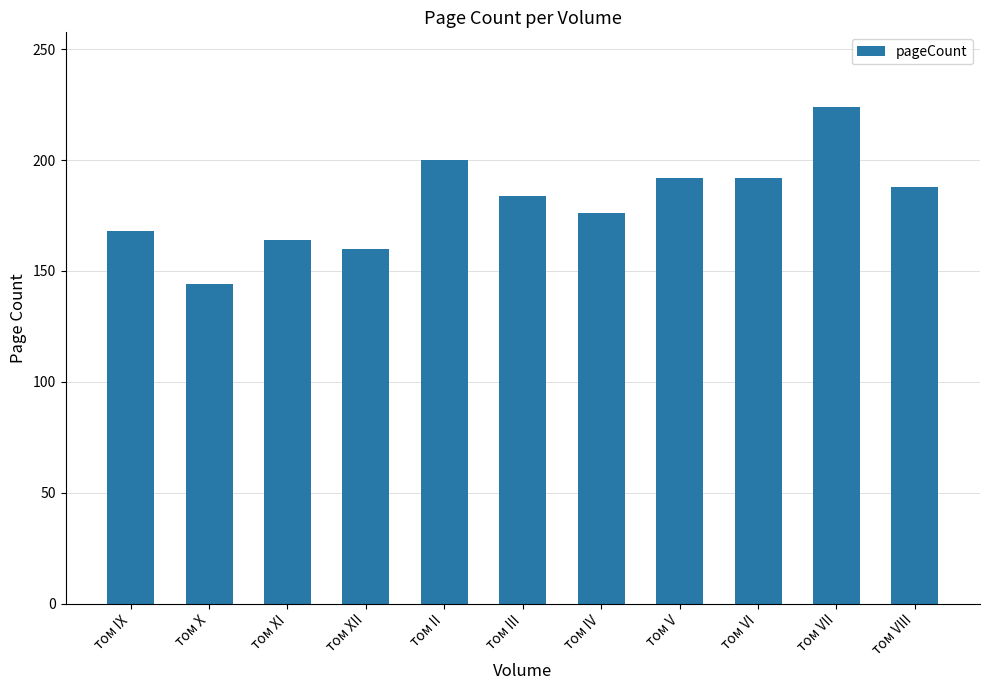

Which label corresponds to the smallest value in the chart?

том X